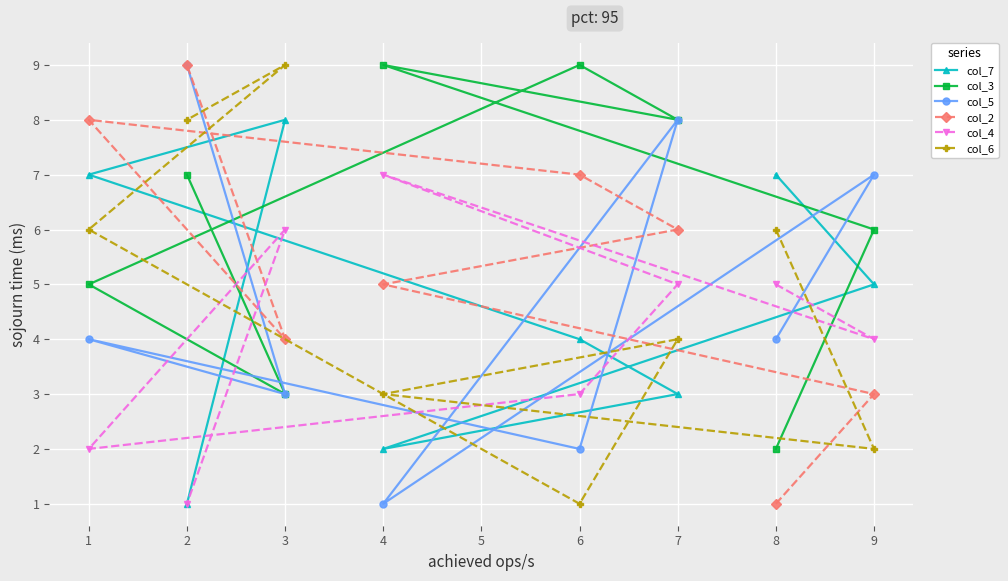

In col_7, how many points are lower than both neighbors (excluding endpoints)?

1